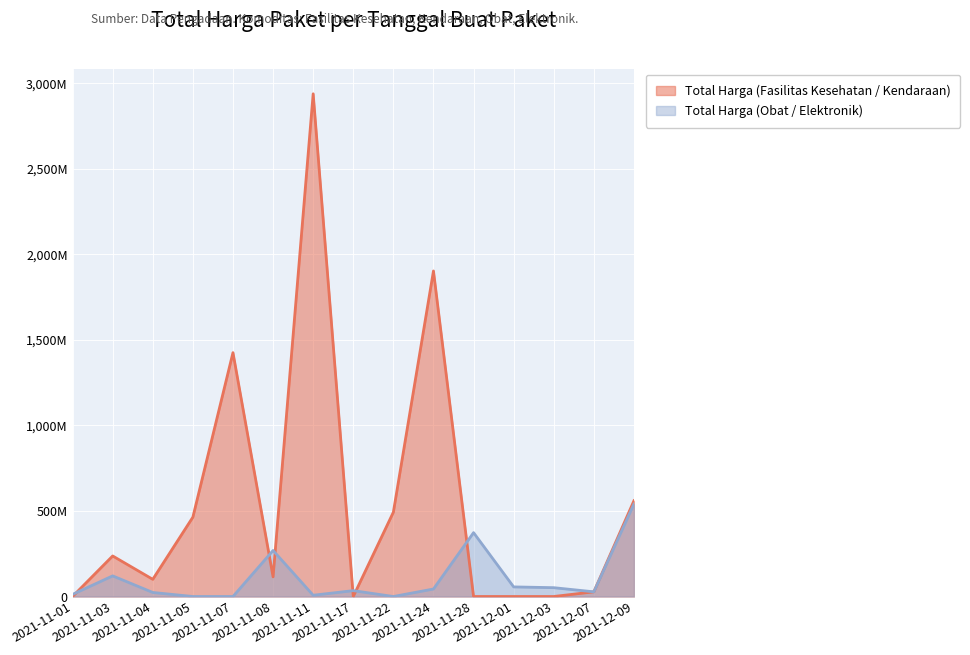

At which label does Total Harga (Fasilitas Kesehatan / Kendaraan) reach its peak?

2021-11-11